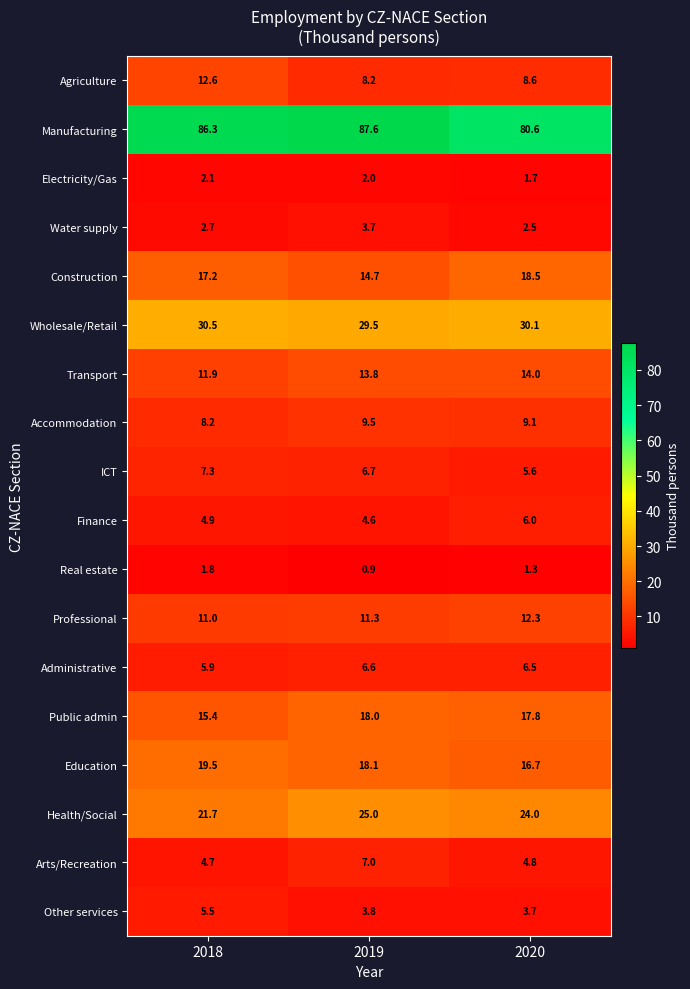

What is the difference between the maximum and second lowest values in the Agriculture series?

4.0